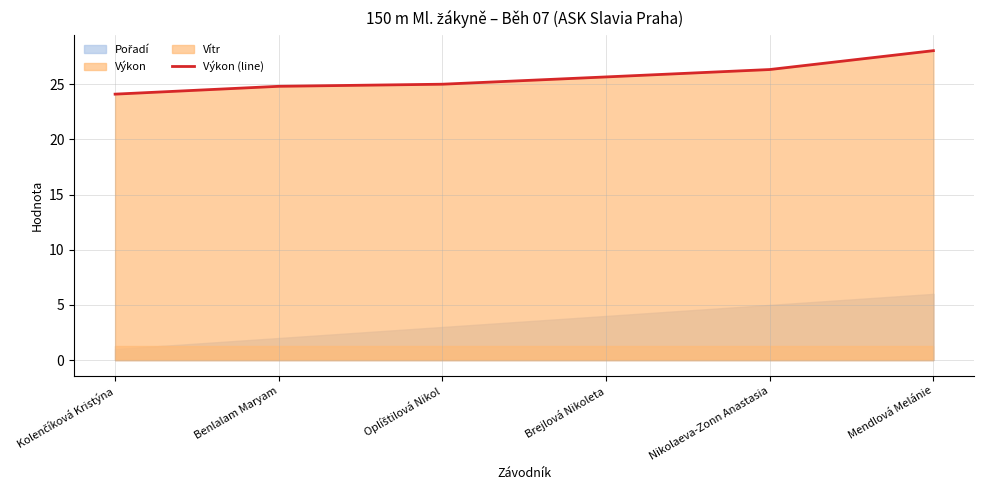

What is the change in value from Brejlová Nikoleta to Mendlová Melánie?

+2.4